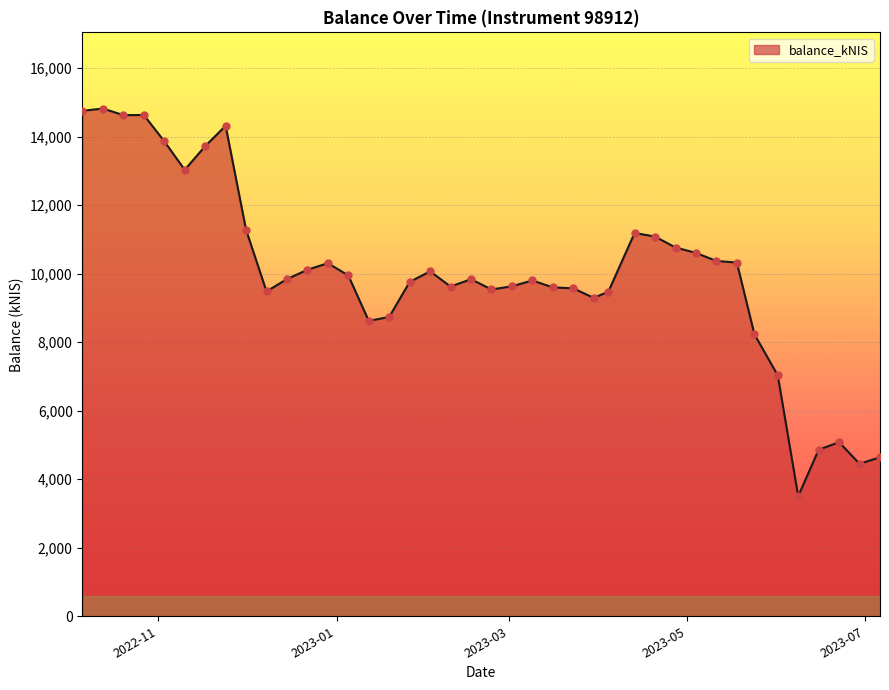

What is the minimum value shown in the chart?

3504.1